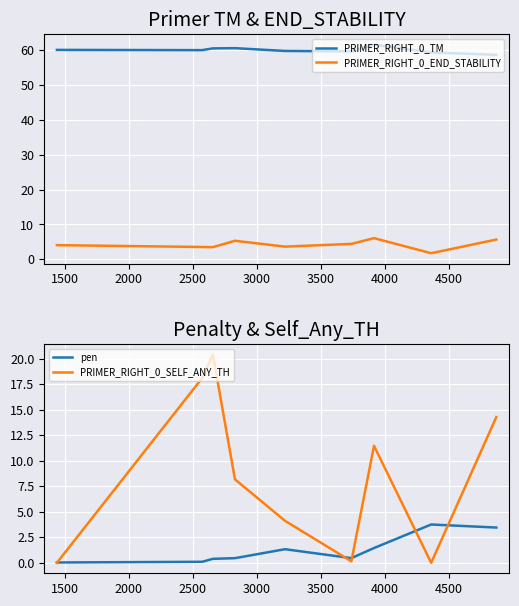

True or false: PRIMER_RIGHT_0_END_STABILITY and PRIMER_RIGHT_0_TM cross at least once.

False